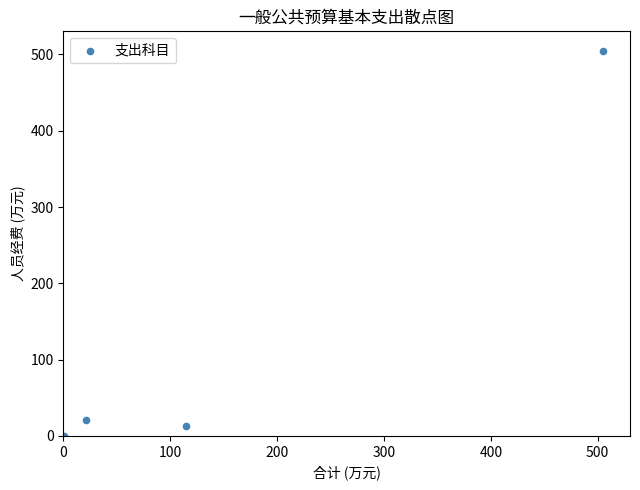

What is the average X value?

160.2